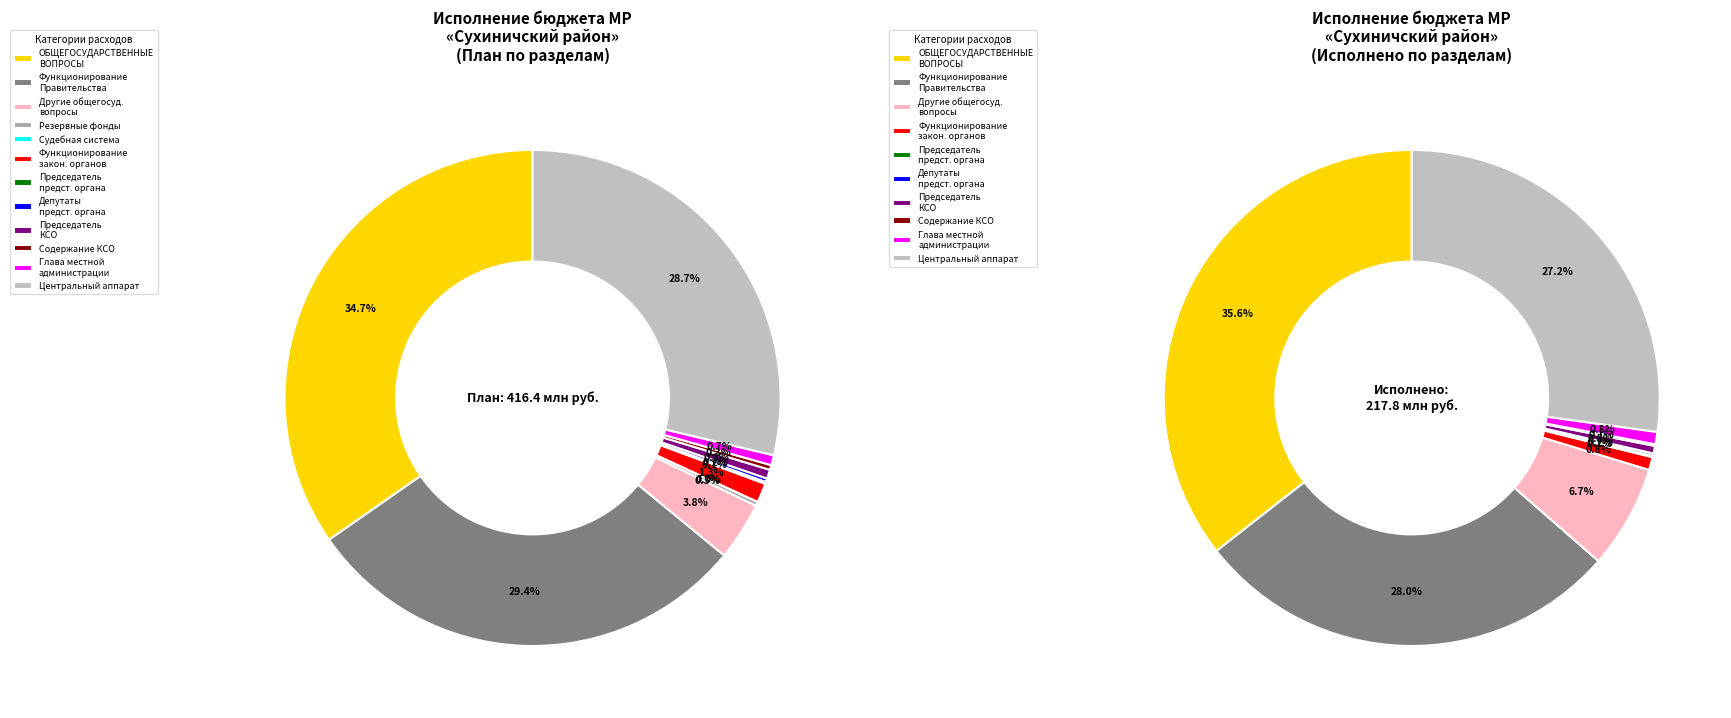

How many slices are in this pie chart?

12